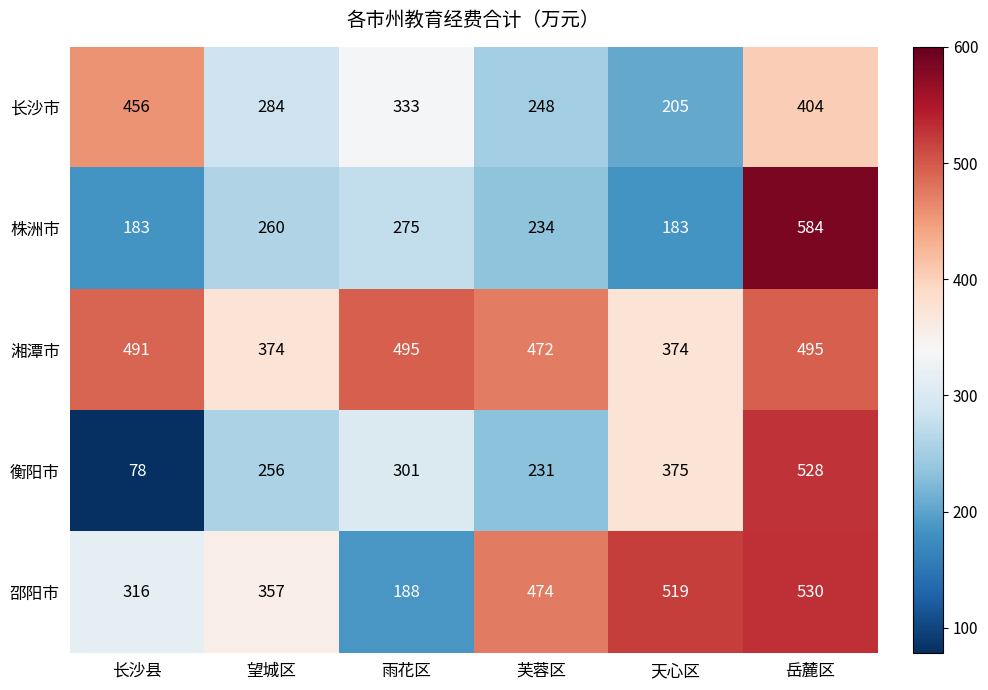

At which label is 长沙市 closest to 330?

雨花区